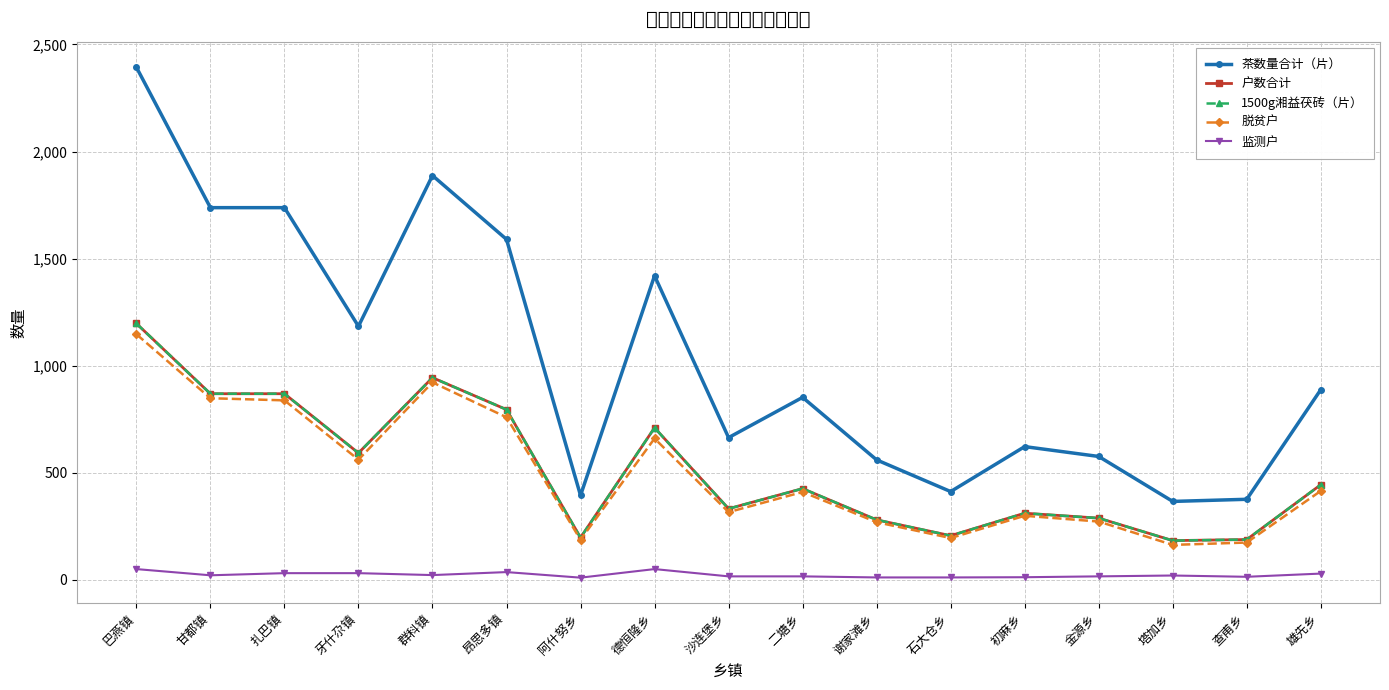

How many interior local valleys does the 监测户 series have?

4